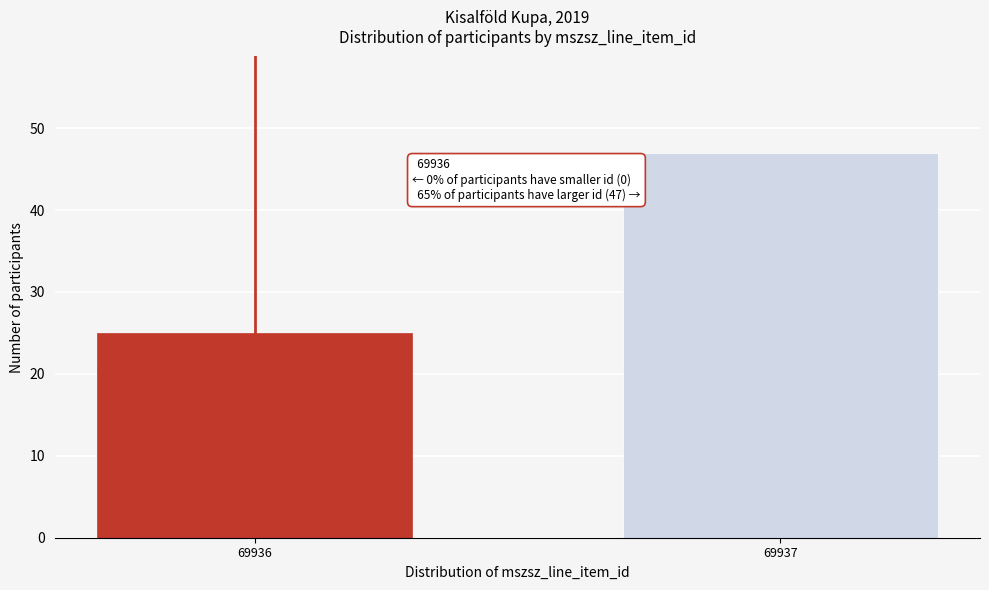

Reading left to right, list all the values displayed in this chart.

25	47